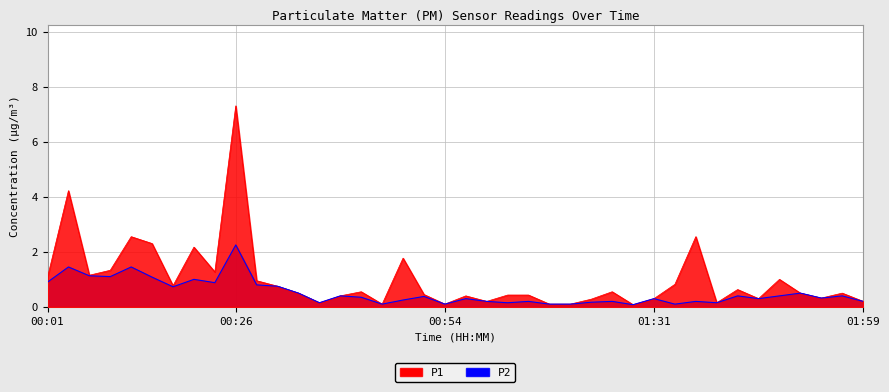

At which category does the chart reach its minimum across all series?

01:27